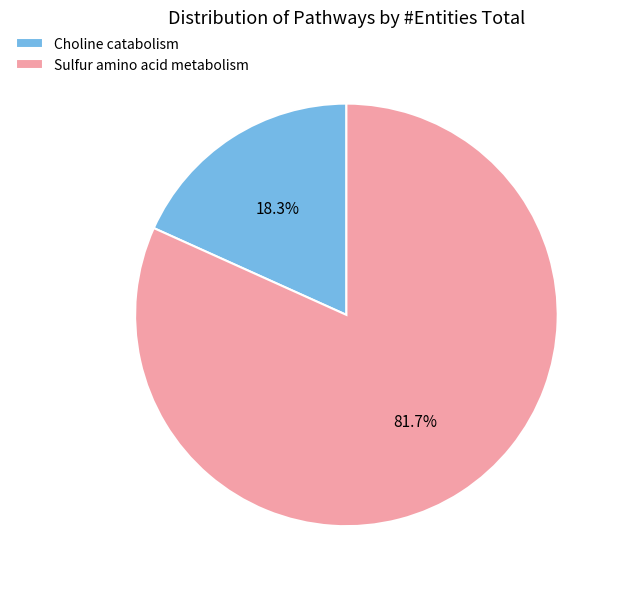

How much of the chart is everything except Choline catabolism?

81.7%